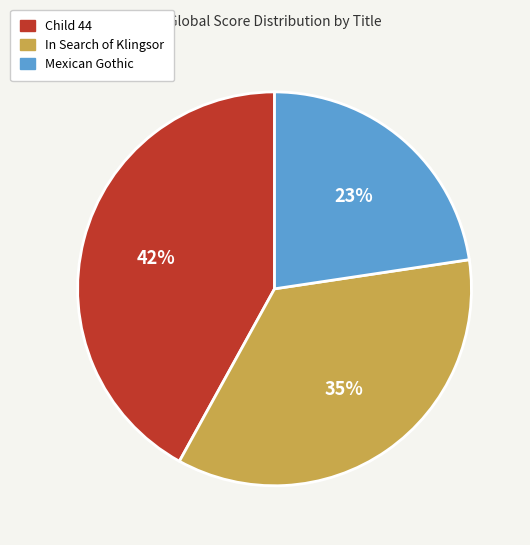

Between Child 44 and In Search of Klingsor, which is larger?

Child 44